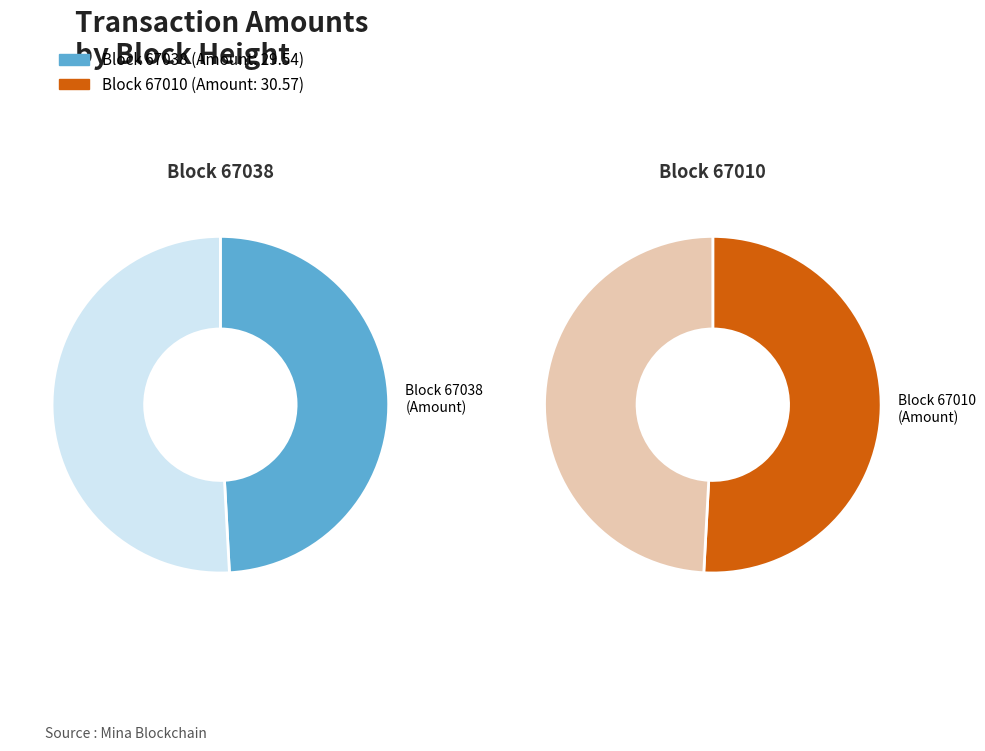

Does 67038 represent more than half of the total?

No